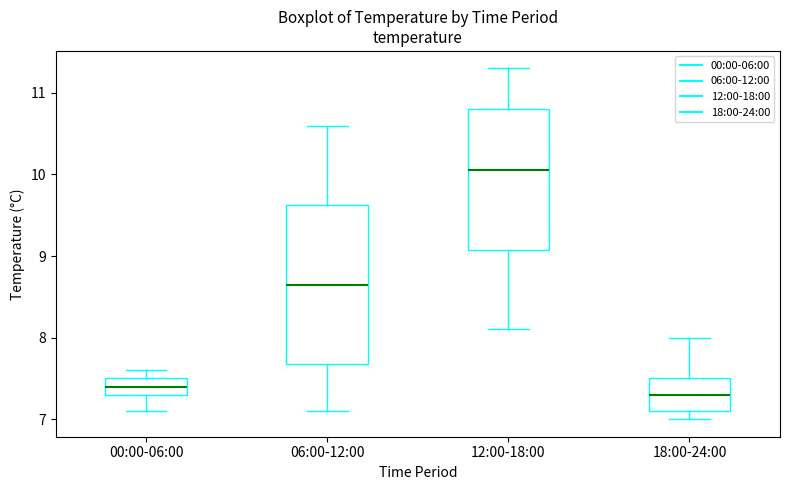

Where does the lower whisker of the box for 12:00-18:00 end on the y-axis? The values are not printed on the chart, so give them approximately, as read against the axis.

8.1